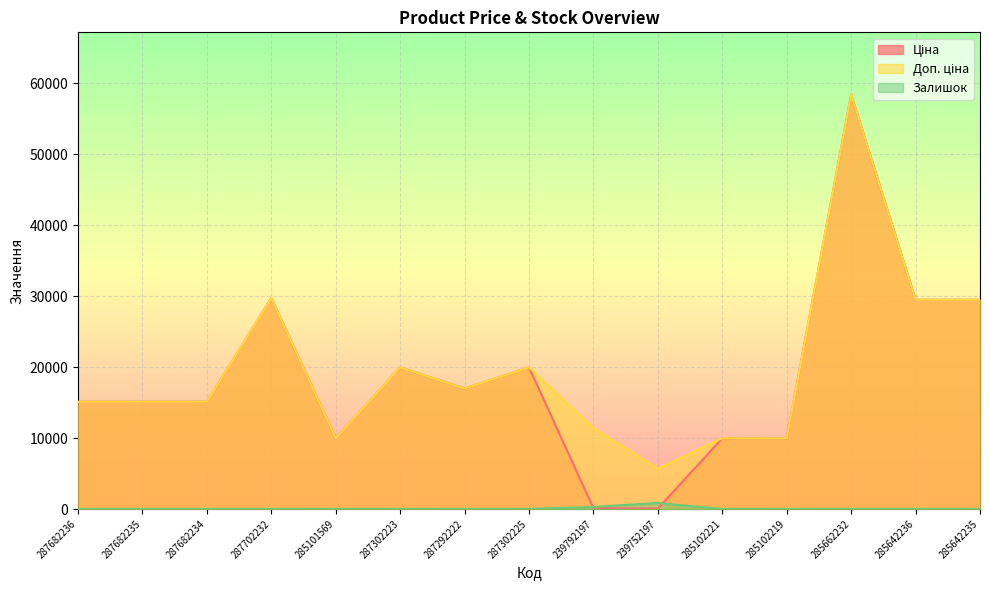

True or false: Ціна and Доп. ціна intersect in this chart.

False